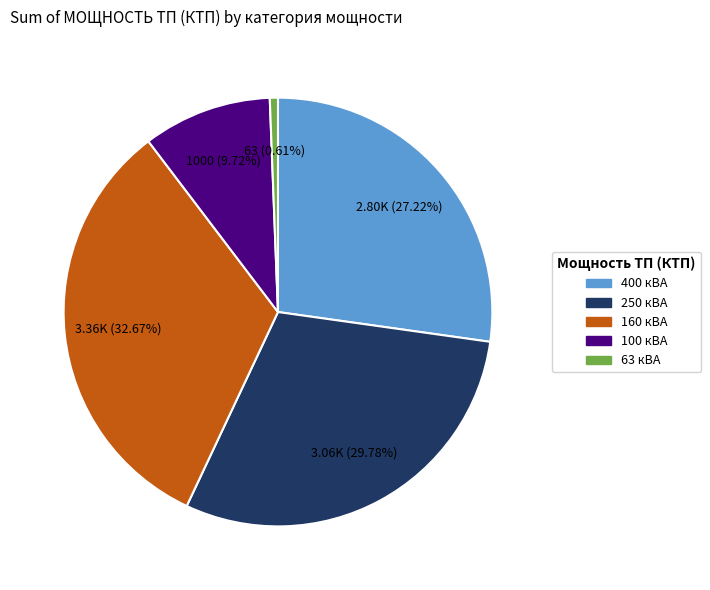

How many slices are in this pie chart?

5